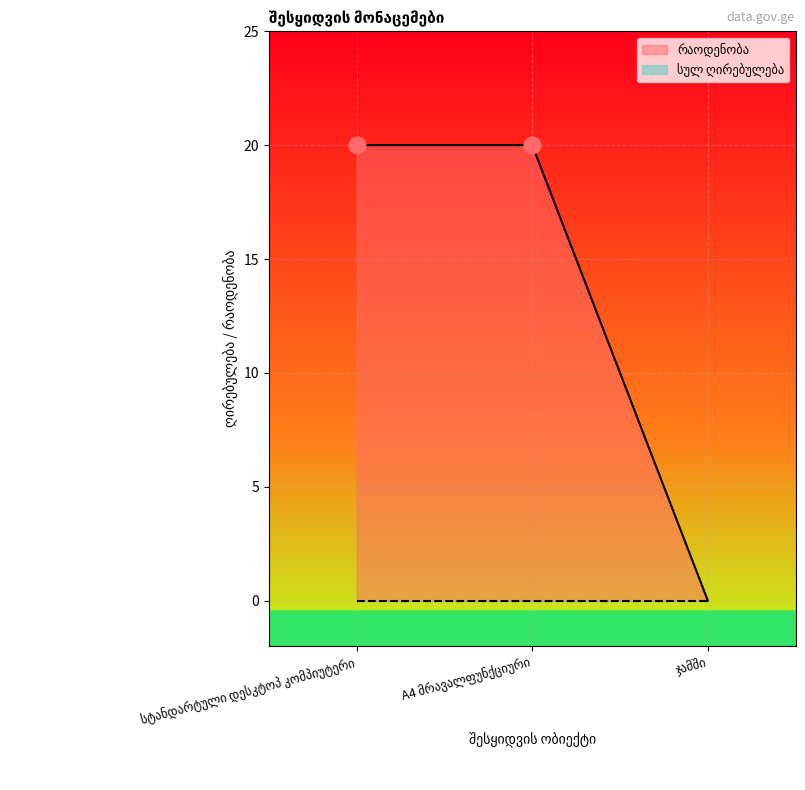

What is the average value?

13